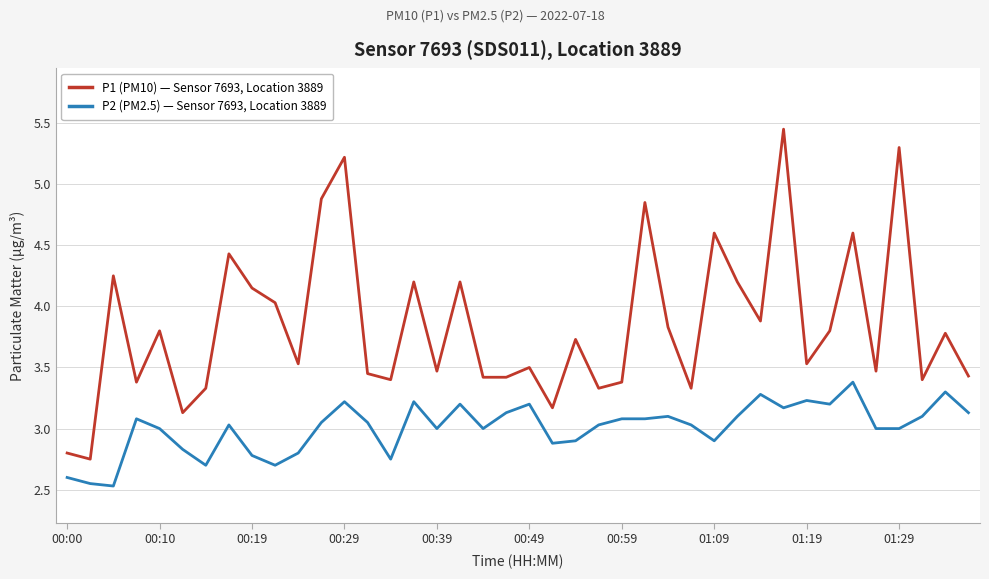

Which series has the largest range (max minus min)?

P1 (PM10) — Sensor 7693, Location 3889